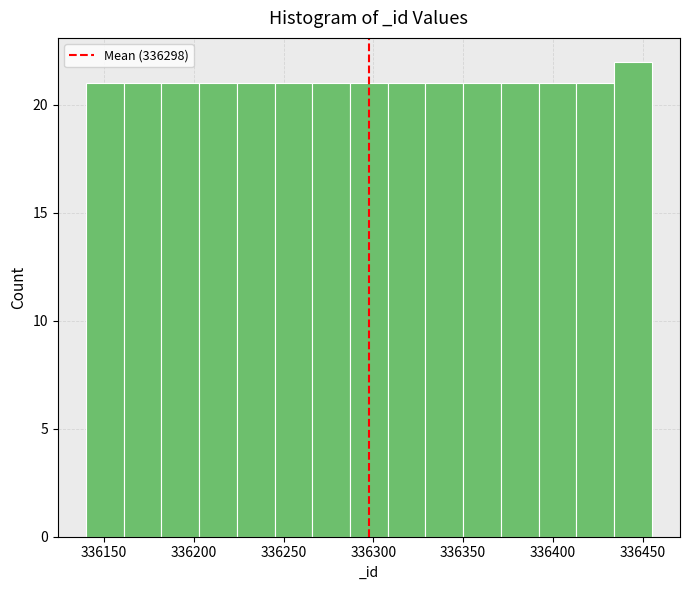

What is the height of the bar covering 336371 to 336392 on the x-axis? Neither the bar edges nor the heights are printed on the chart, so give them approximately, as read against the axes.

21